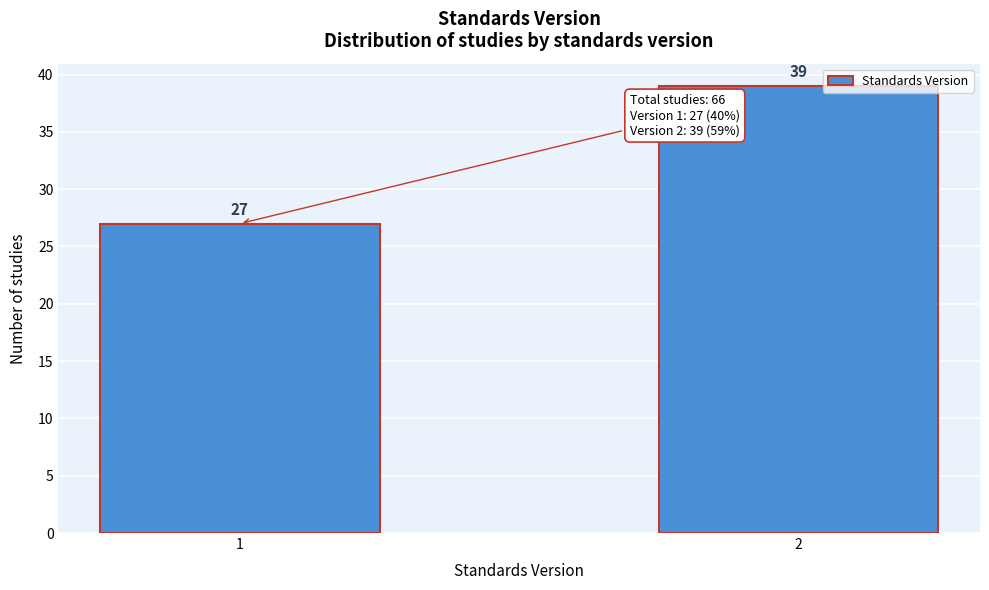

Reading right to left, what are all the values shown in this chart?

2=39	1=27